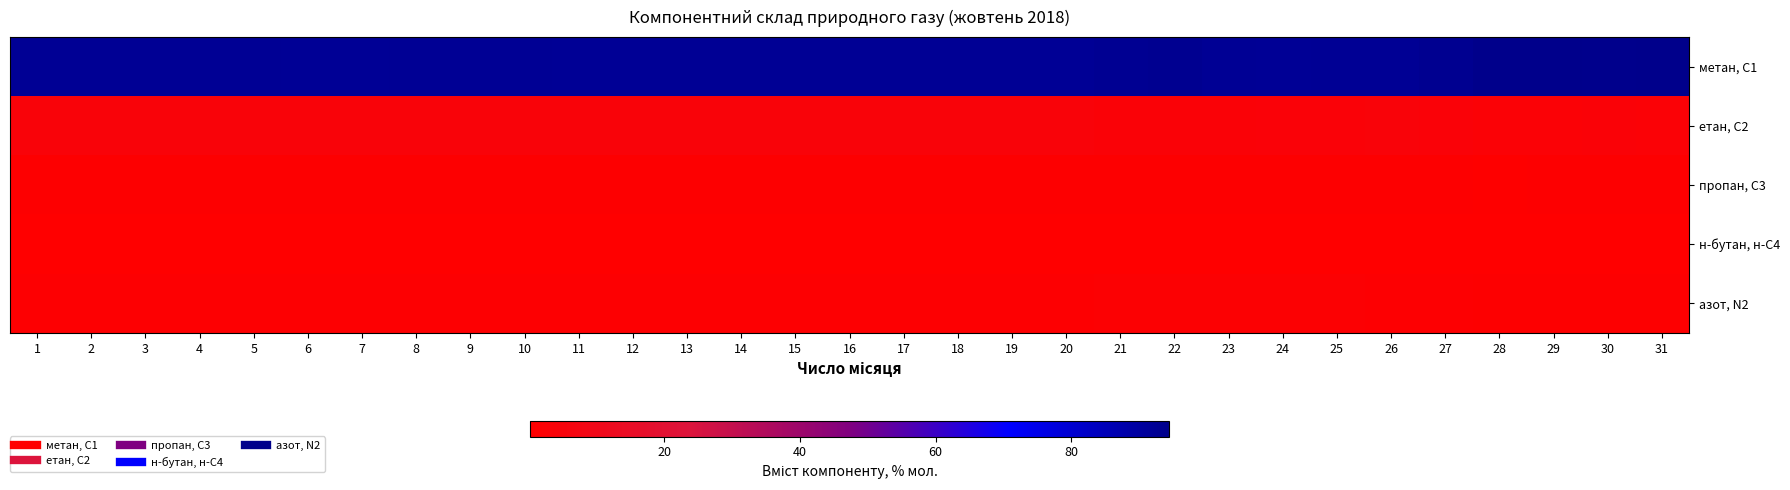

Reading right to left, list all the values displayed in this chart.

метан, С1: 31=94.1	30=93.7	29=94.1	28=94.4	27=93.0	26=92.4	25=92.2	24=92.1	23=92.6	22=93.0	21=92.9	20=92.2	19=92.2	18=92.2	17=92.2	16=92.3	15=92.3	14=92.3	13=92.2	12=92.2	11=92.2	10=92.2	9=92.2	8=92.2	7=92.1	6=92.1	5=92.2	4=92.2	3=92.3	2=92.5	1=92.4
етан, С2: 31=3.0	30=3.2	29=2.9	28=2.8	27=3.6	26=3.9	25=3.8	24=3.8	23=3.5	22=3.5	21=3.4	20=3.9	19=4.0	18=3.9	17=4.0	16=4.0	15=4.0	14=4.0	13=4.0	12=3.9	11=4.0	10=4.0	9=4.0	8=3.9	7=3.9	6=4.0	5=4.0	4=4.0	3=4.0	2=4.0	1=4.0
пропан, С3: 31=0.9	30=1.0	29=0.9	28=0.9	27=1.0	26=1.0	25=1.1	24=1.1	23=1.0	22=0.9	21=0.9	20=1.1	19=1.1	18=1.1	17=1.1	16=1.1	15=1.1	14=1.1	13=1.1	12=1.1	11=1.1	10=1.1	9=1.1	8=1.1	7=1.1	6=1.1	5=1.1	4=1.1	3=1.1	2=1.0	1=1.0
н-бутан, н-С4: 31=0.2	30=0.2	29=0.2	28=0.2	27=0.2	26=0.2	25=0.2	24=0.2	23=0.2	22=0.2	21=0.2	20=0.2	19=0.2	18=0.2	17=0.2	16=0.2	15=0.2	14=0.2	13=0.2	12=0.2	11=0.2	10=0.2	9=0.2	8=0.2	7=0.3	6=0.2	5=0.2	4=0.2	3=0.2	2=0.2	1=0.2
азот, N2: 31=1.0	30=1.2	29=1.1	28=1.0	27=1.3	26=1.6	25=1.7	24=1.8	23=1.9	22=1.7	21=1.7	20=1.6	19=1.6	18=1.6	17=1.6	16=1.6	15=1.6	14=1.6	13=1.6	12=1.6	11=1.6	10=1.6	9=1.6	8=1.6	7=1.6	6=1.6	5=1.6	4=1.6	3=1.5	2=1.5	1=1.5